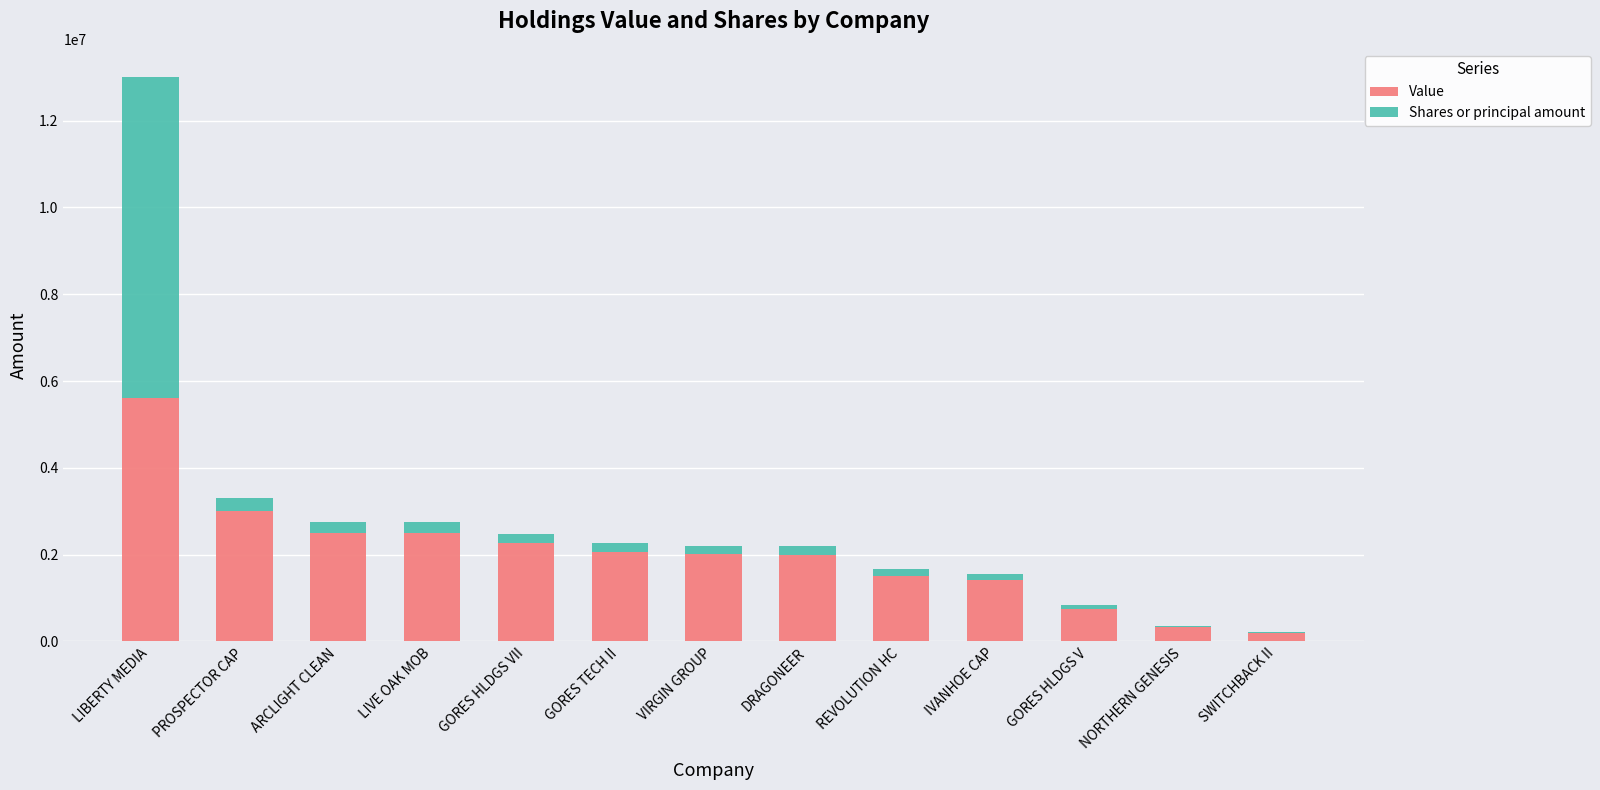

What is the total value across all series at GORES TECH II?

2266000